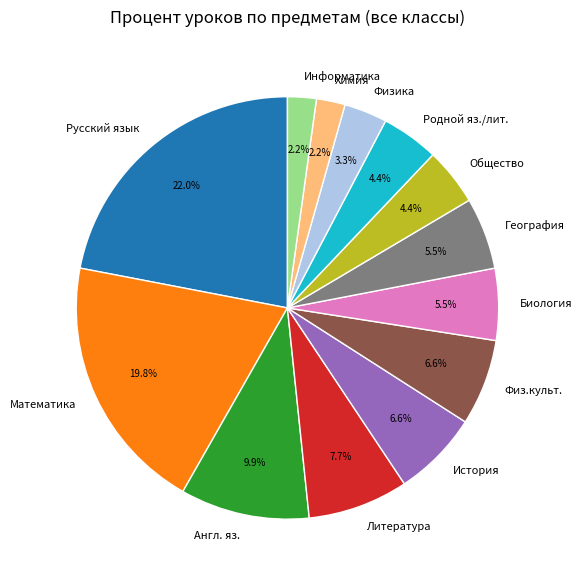

What is the largest slice in the pie chart?

Русский язык